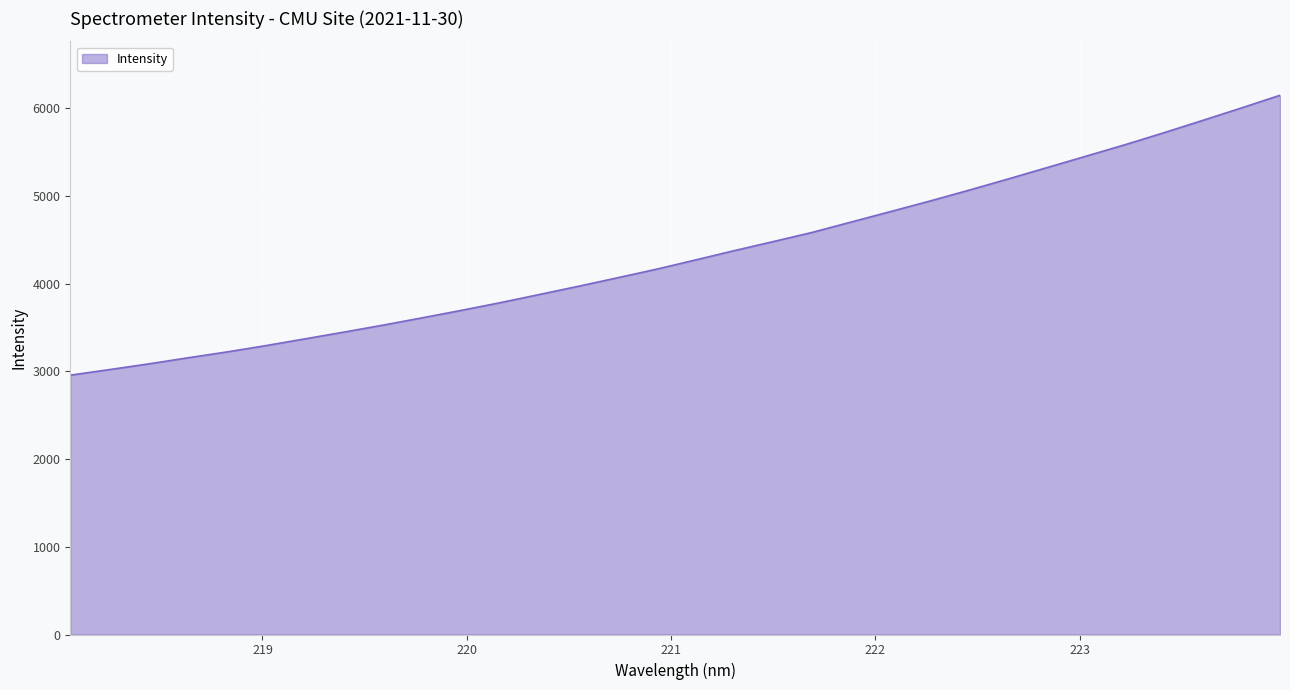

What is the difference between the maximum and minimum values?

3192.6